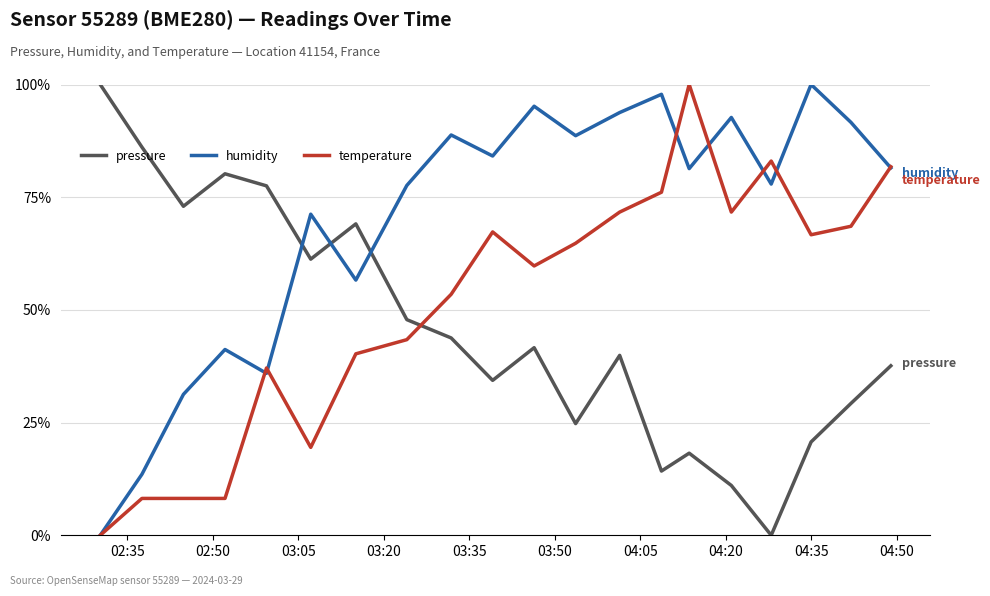

How many positive values does the humidity series have?

19